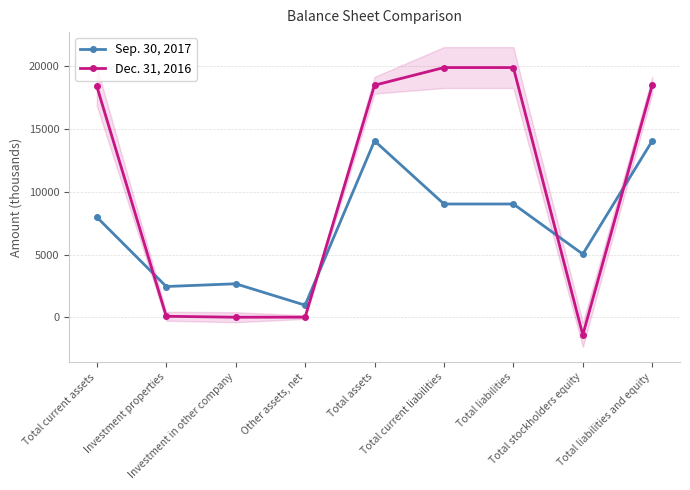

True or false: Dec. 31, 2016 has a value of 18417 at Total current assets.

True